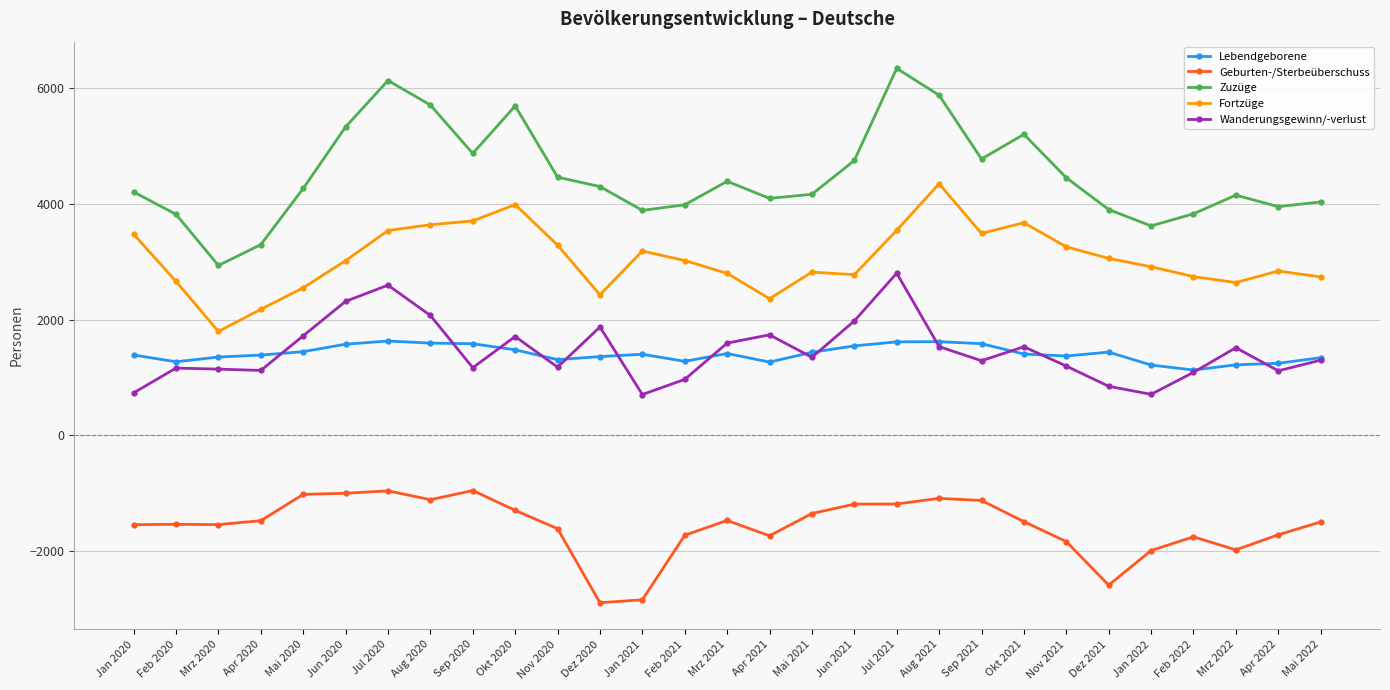

What is the sum of all Zuzüge values?

130431